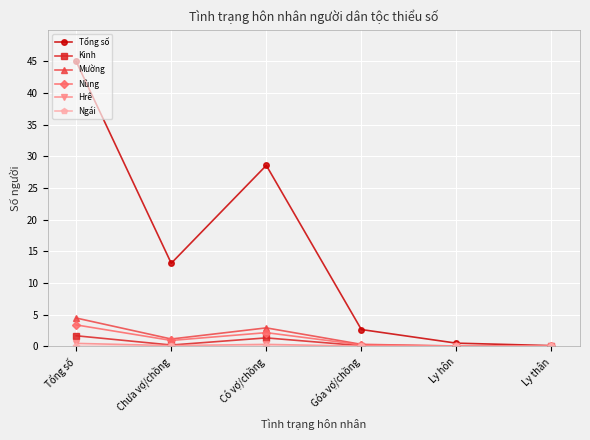

Between Tổng số and Có vợ/chồng, which series saw the biggest shift?

Tổng số